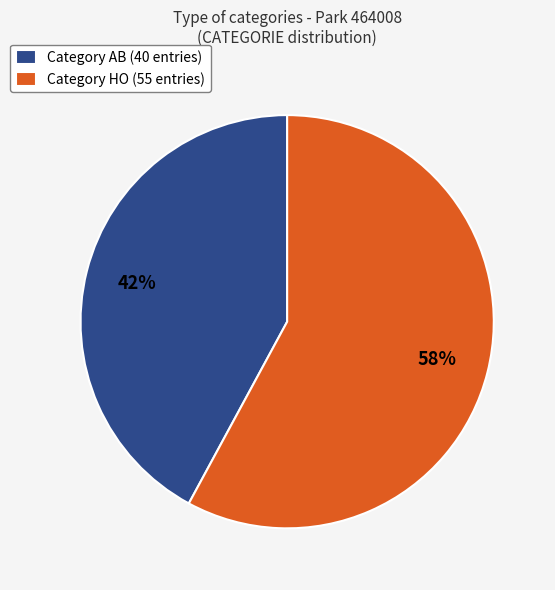

The Category AB (40 entries) slice represents 42% of the pie. True or false?

True